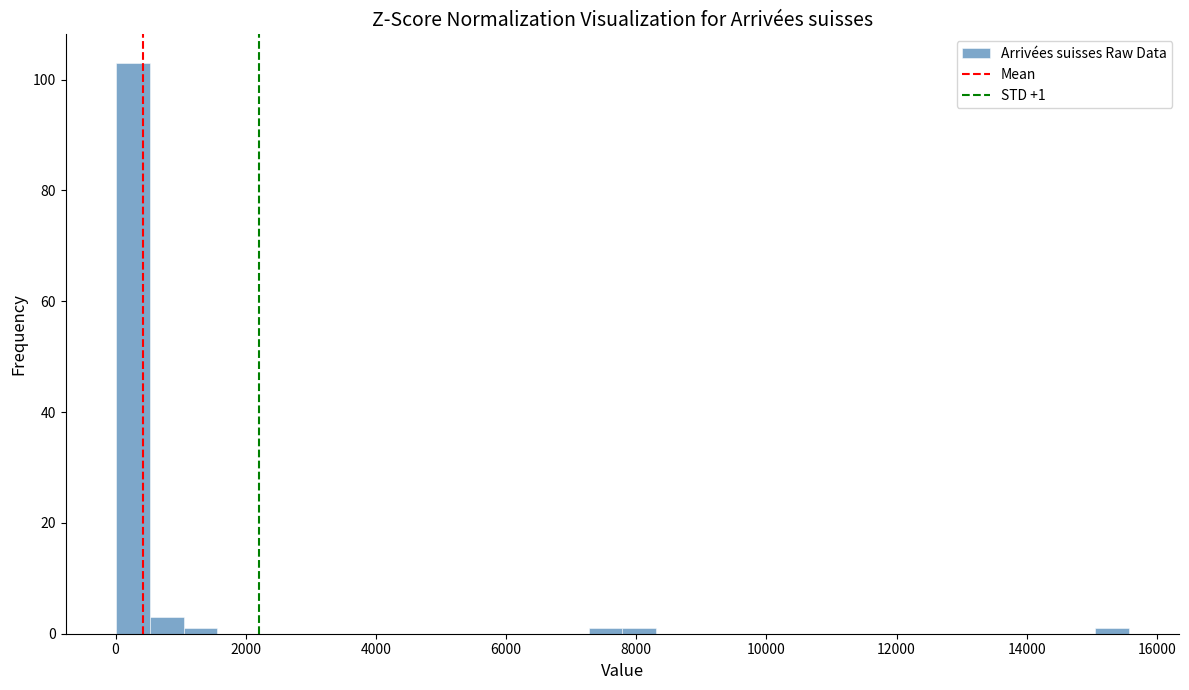

Read against the x-axis, roughly where is the centre of the tallest bar?

200